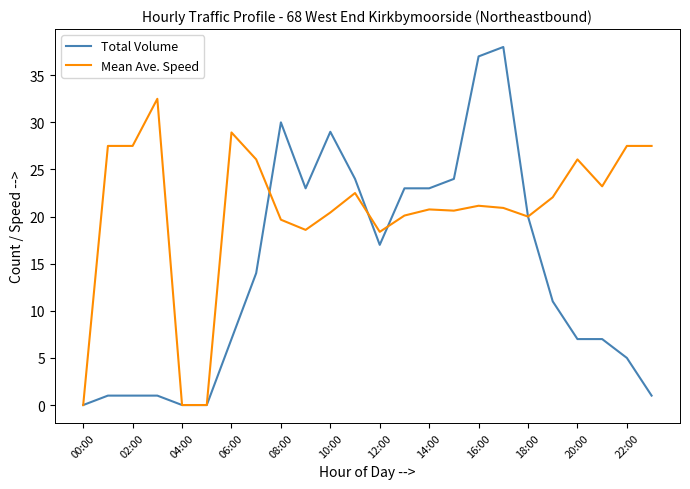

Does the chart have visible grid lines?

No